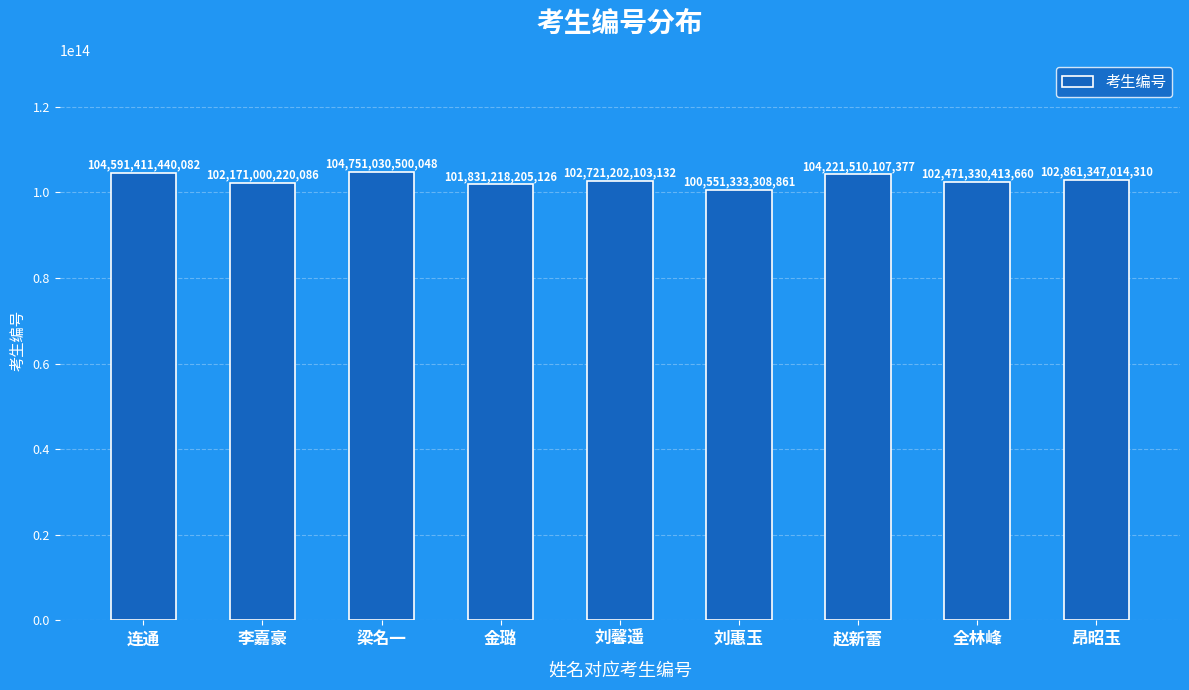

What is the difference between the maximum and second lowest values?

2919812294922